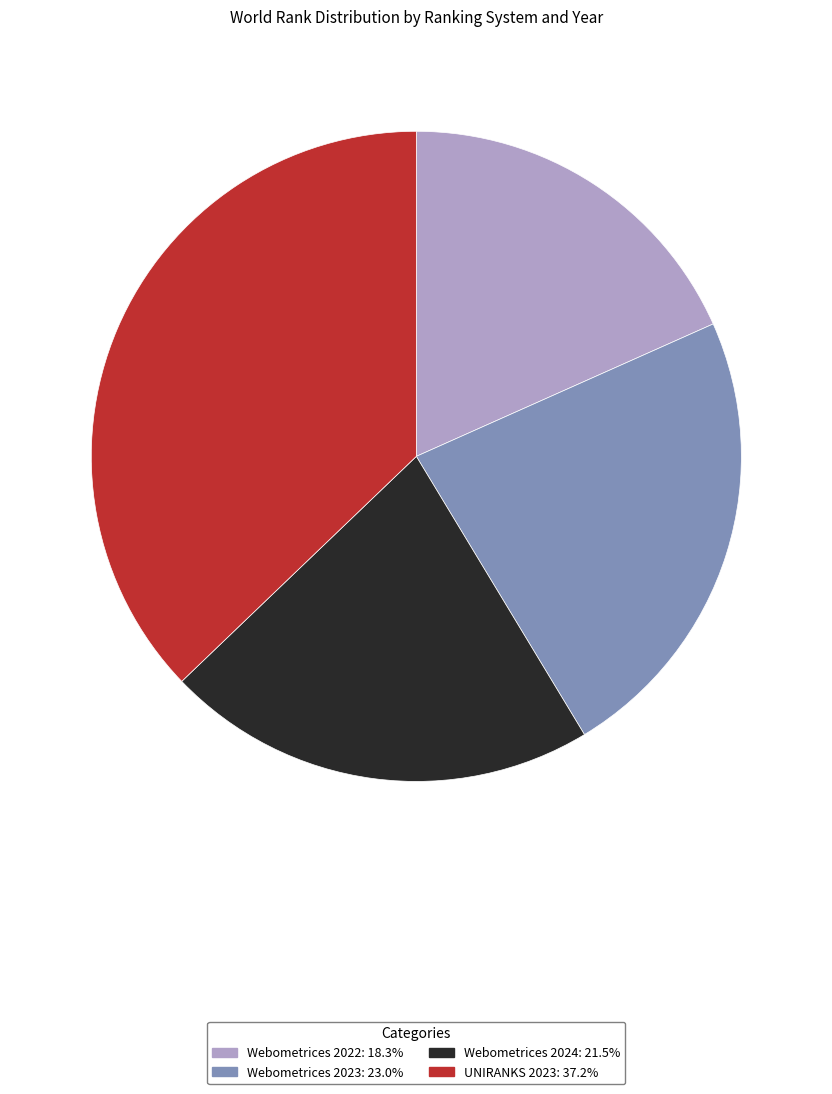

How many segments does this pie chart have?

4